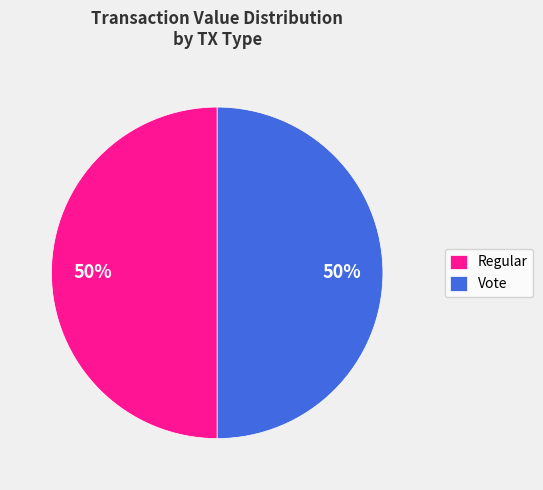

To the nearest percent, what is the difference between the largest and smallest slice percentages?

0%